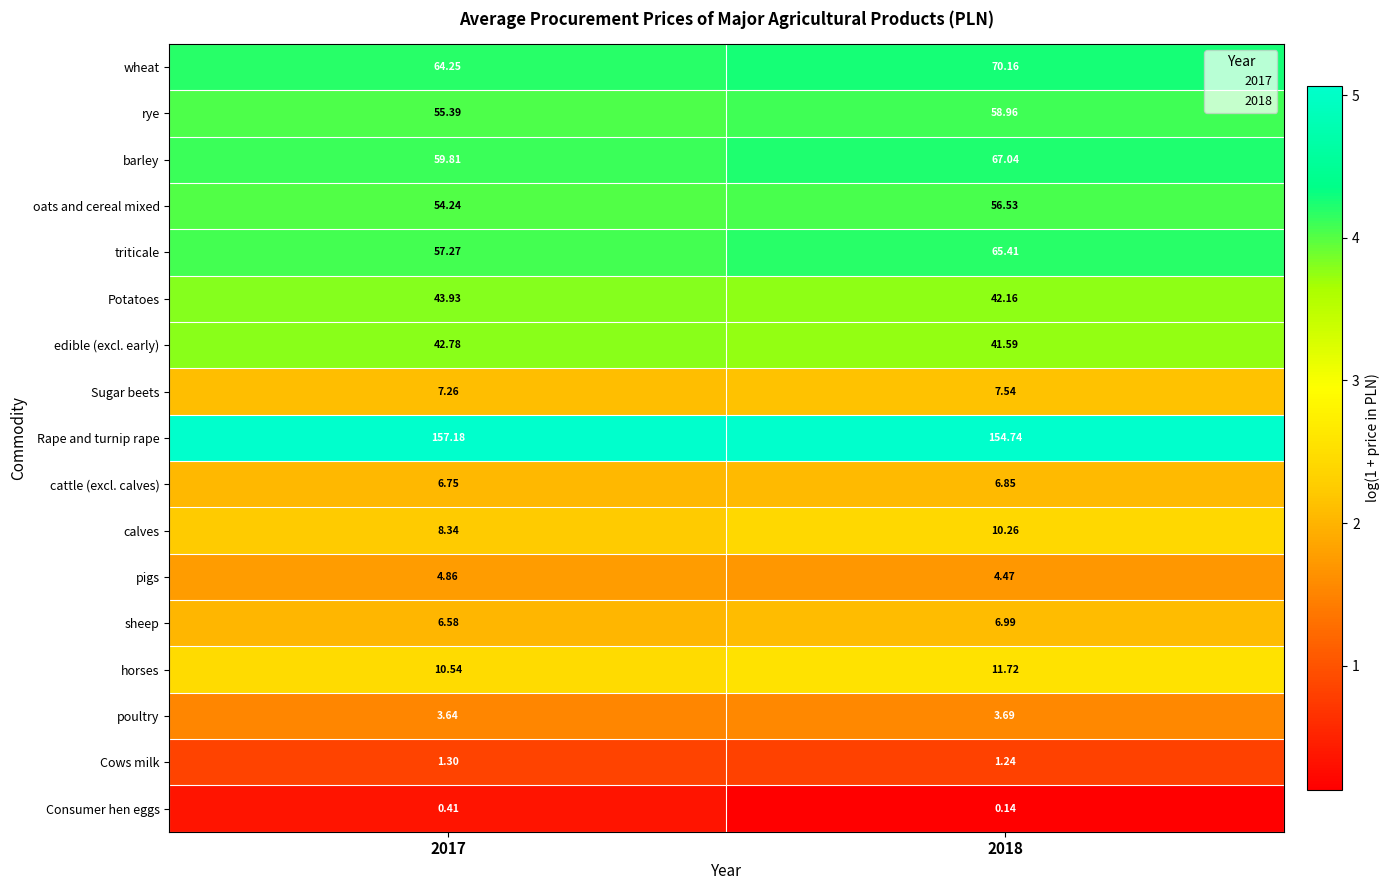

List the series in order of their peak value, highest first.

Rape and turnip rape, wheat, barley, triticale, rye, oats and cereal mixed, Potatoes, edible (excl. early), horses, calves, Sugar beets, sheep, cattle (excl. calves), pigs, poultry, Cows milk, Consumer hen eggs